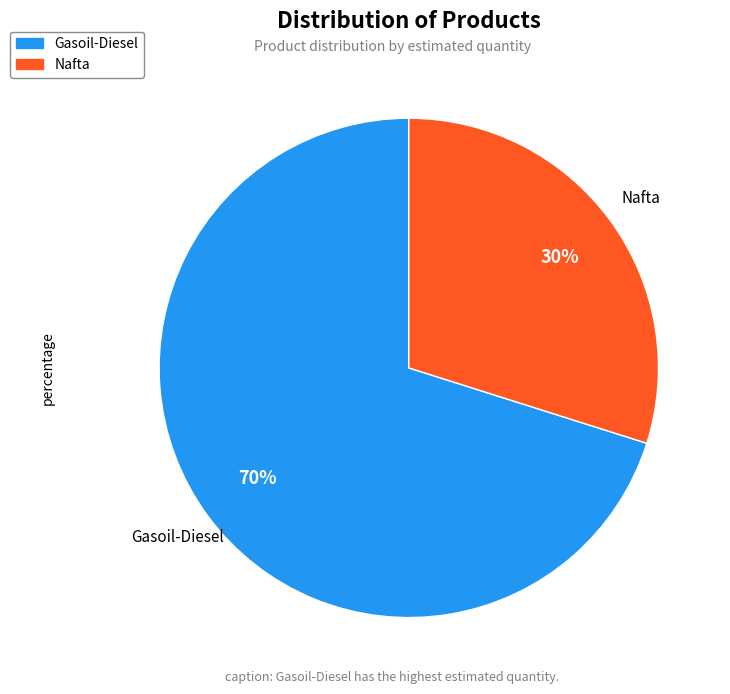

How many segments does this pie chart have?

2